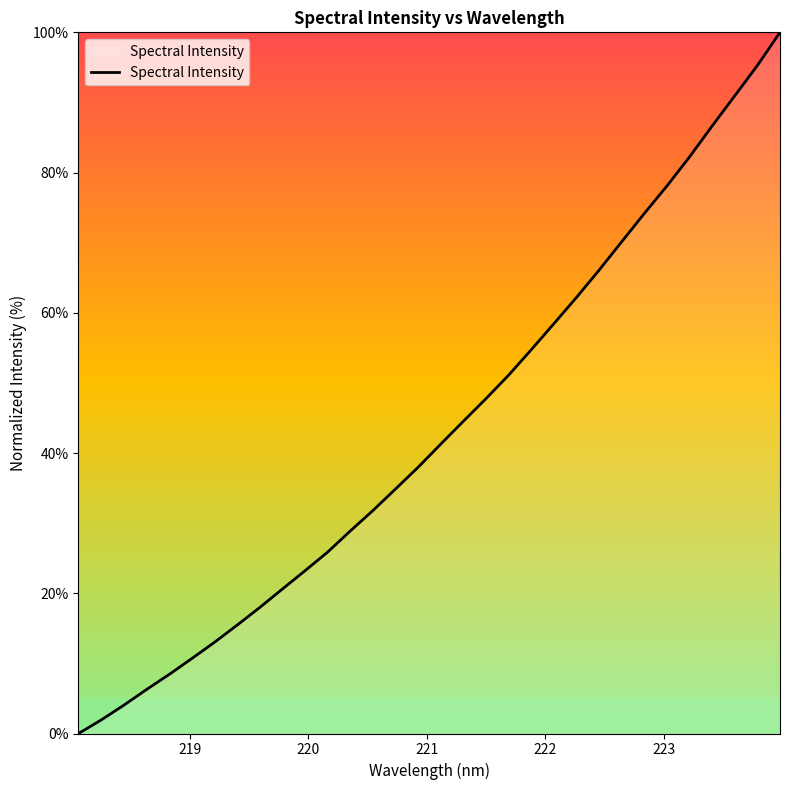

What is the greatest value displayed?

100.0